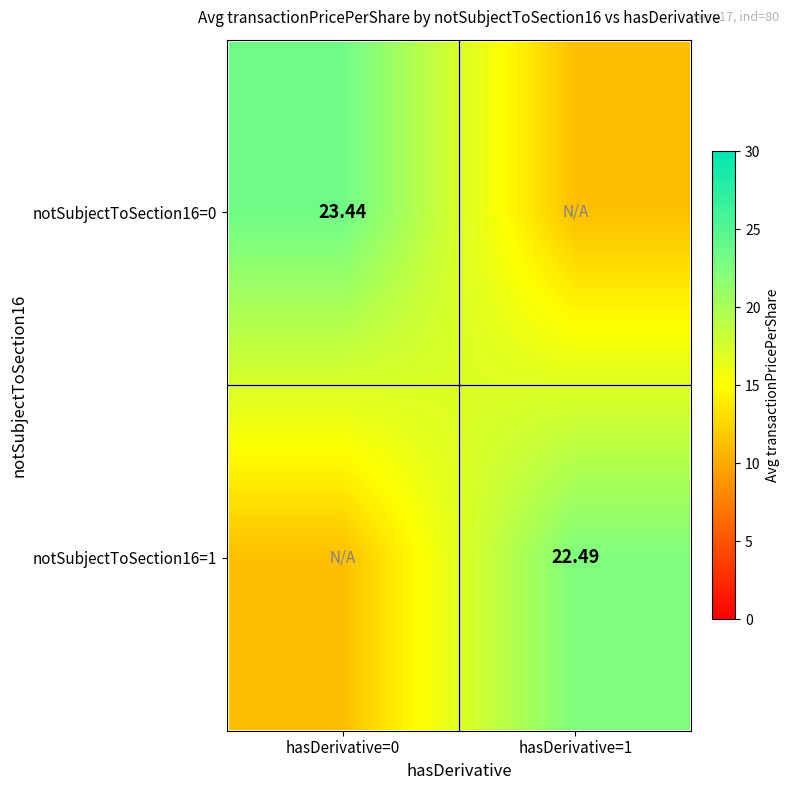

How many data points in notSubjectToSection16=0 are less than 23?

1